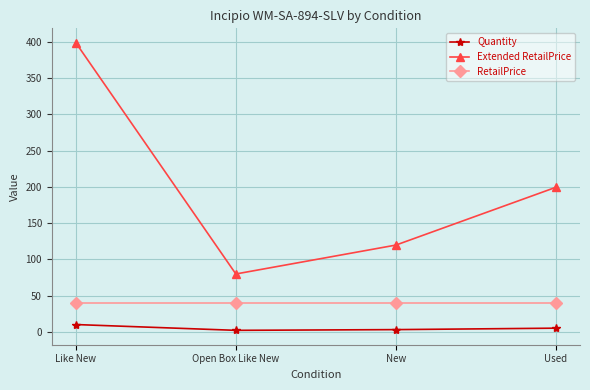

What is the label of the 4th point from the left?

Used